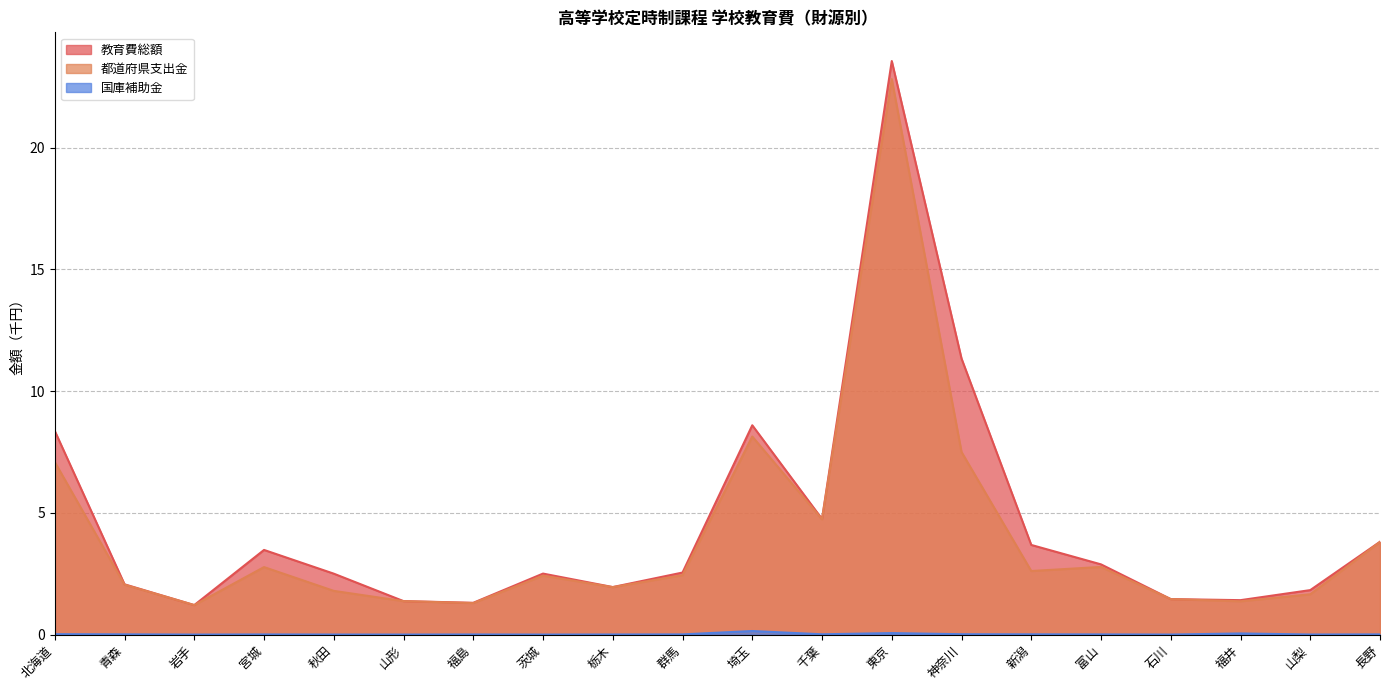

At which label is 教育費総額 closest to 12?

神奈川